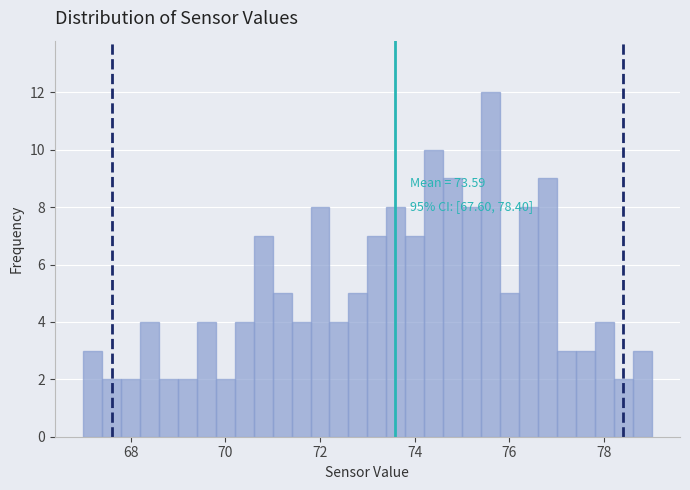

Read against the x-axis, roughly where is the centre of the tallest bar?

75.6